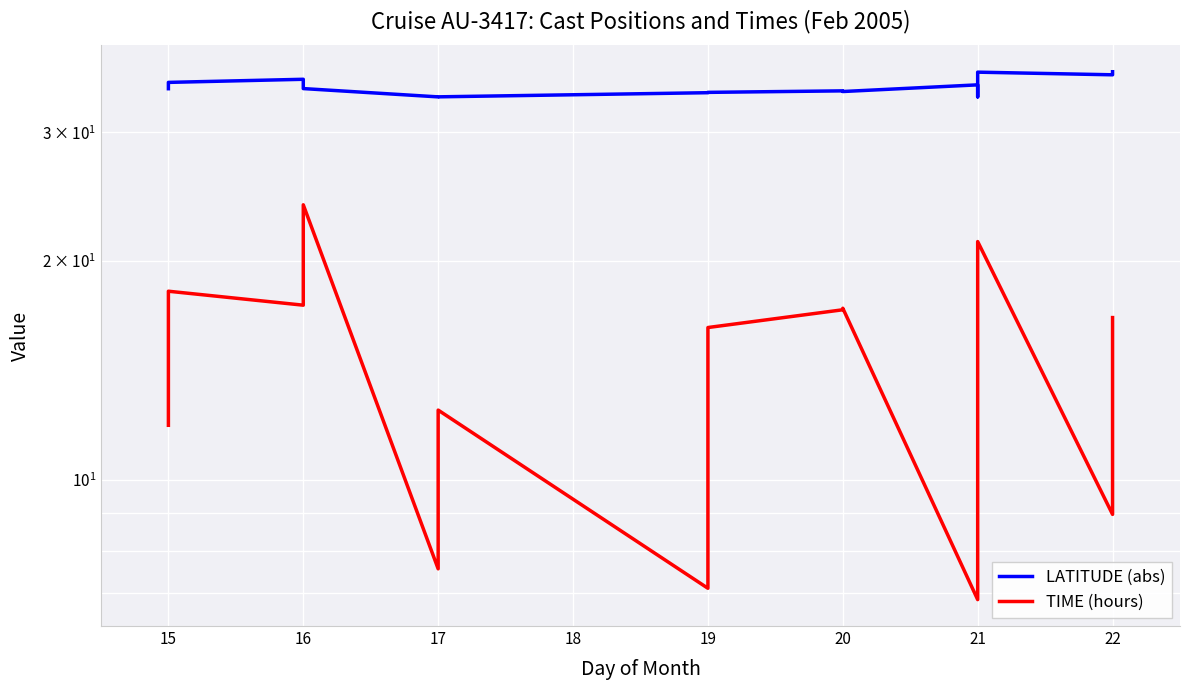

Rank the series at 15 from lowest to highest value.

TIME (hours), LATITUDE (abs)